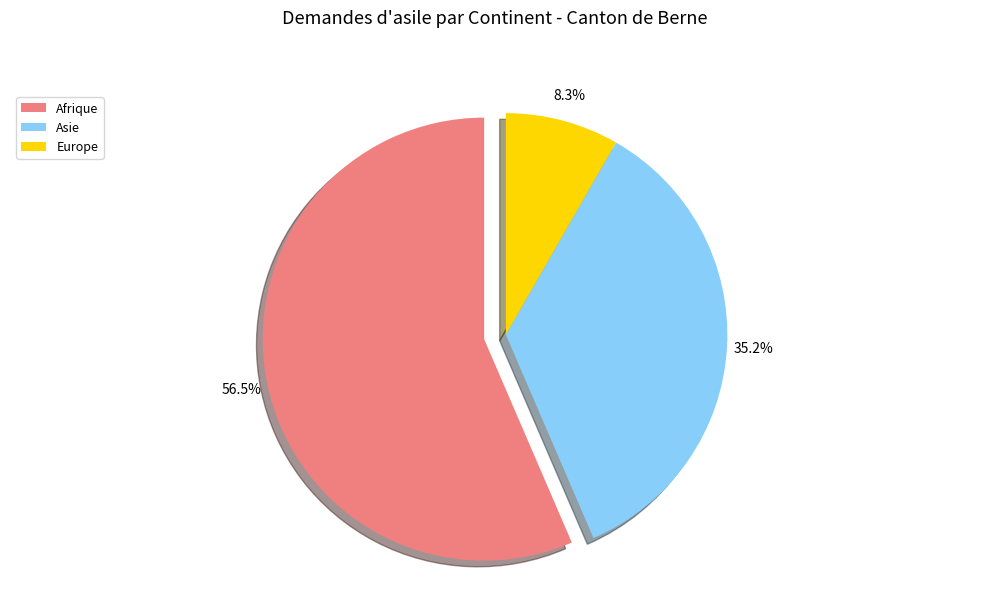

Is there any slice that represents more than half of the pie?

Yes